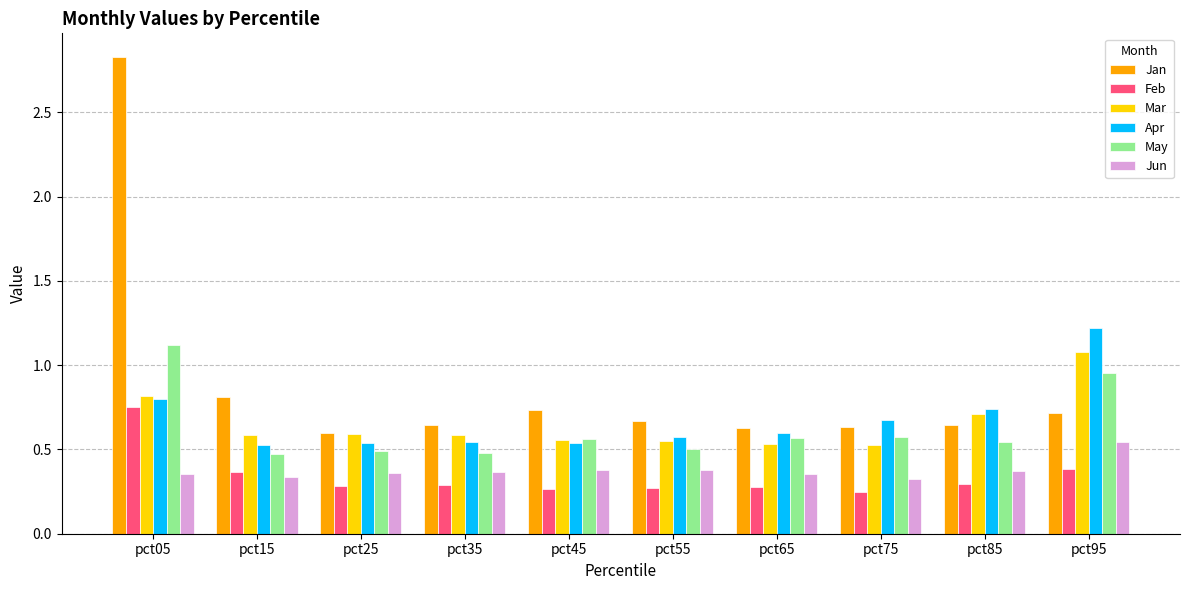

How many groups of bars are there?

10